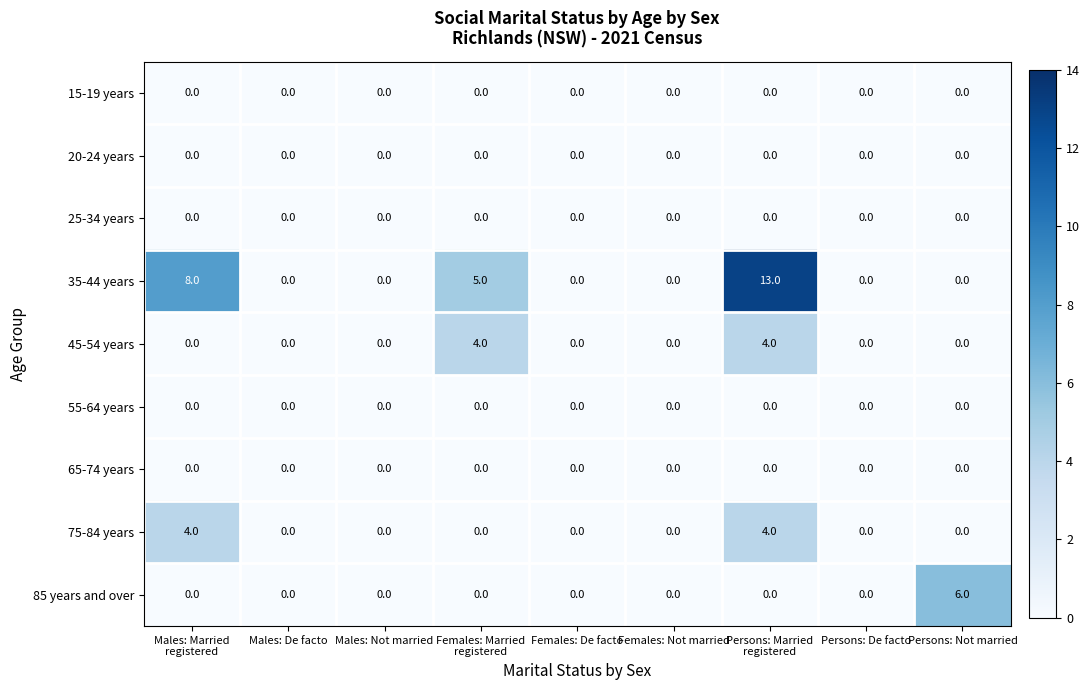

Which series changed the most between Persons: De facto and Persons: Not married?

85 years and over